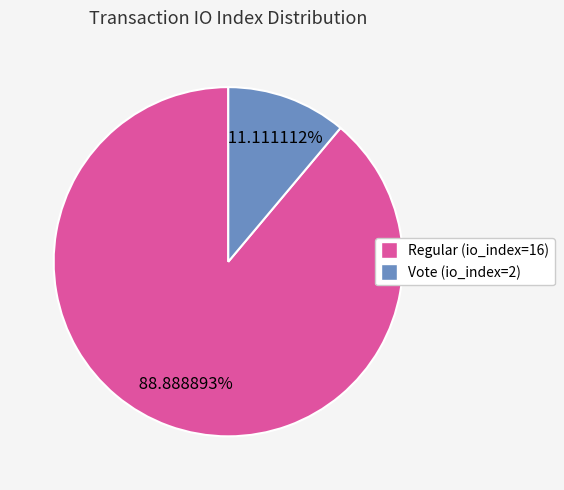

To the nearest percent, what percentage of the pie is Vote (io_index=2)?

11%